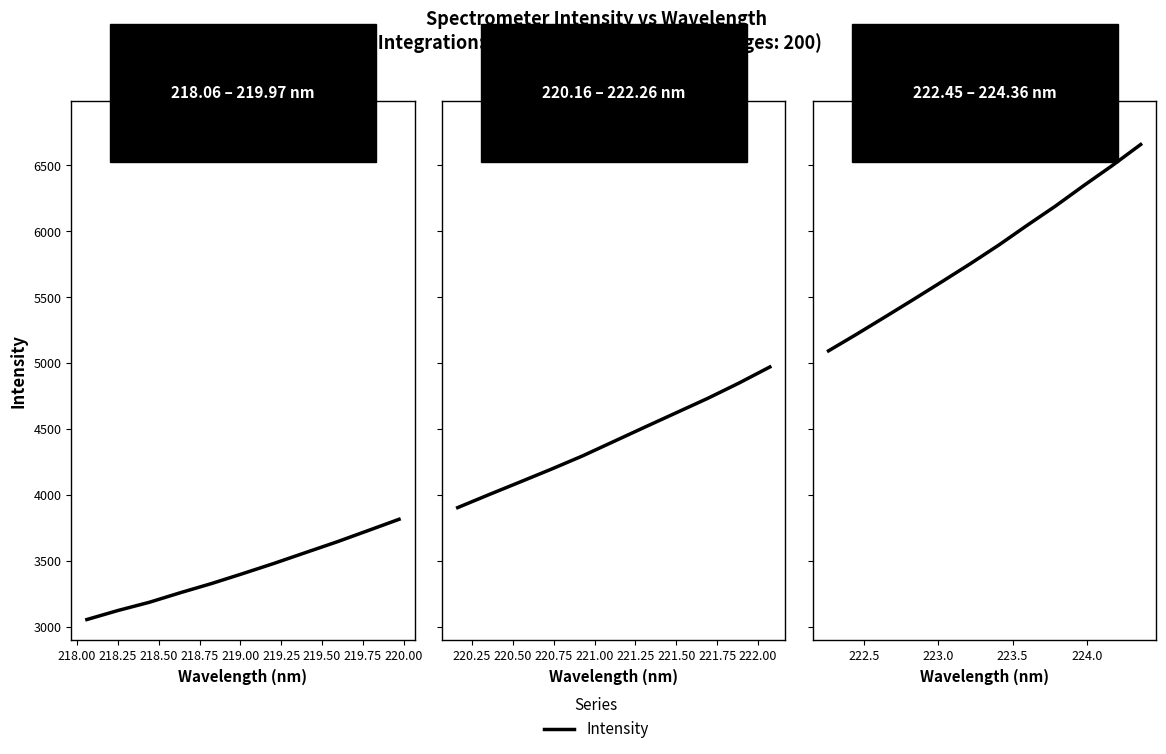

The chart shows a value of 9030.0 at 218.50. True or false?

False